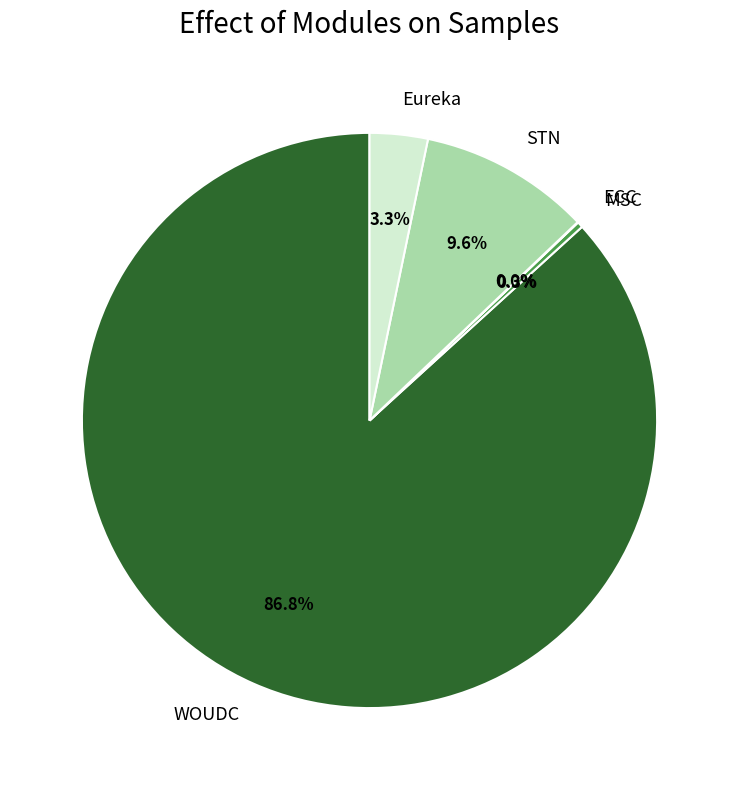

To the nearest percent, what is the combined percentage of STN and Eureka?

13%